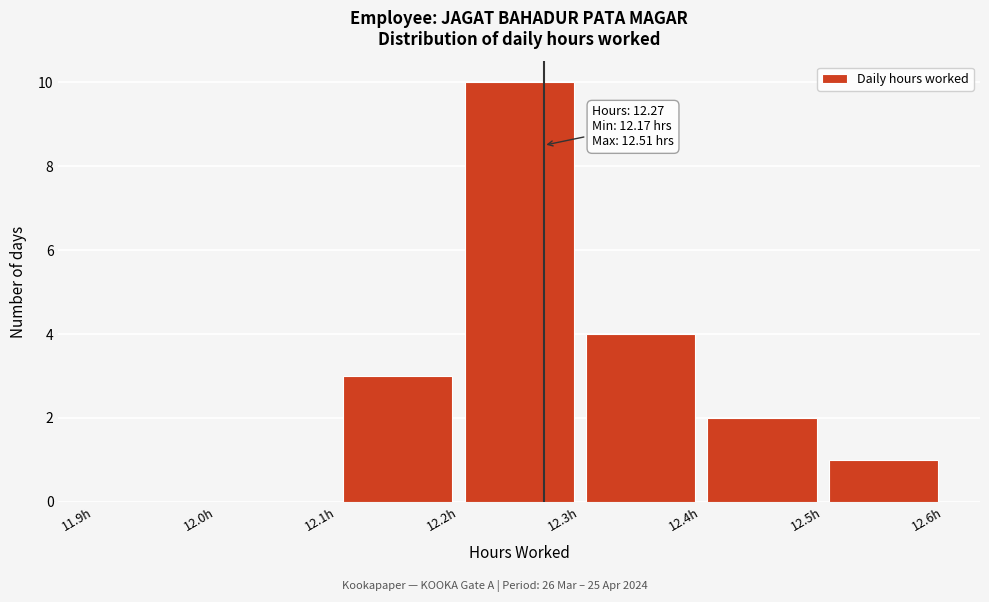

Which range on the x-axis has the tallest bar?

12.2 to 12.3